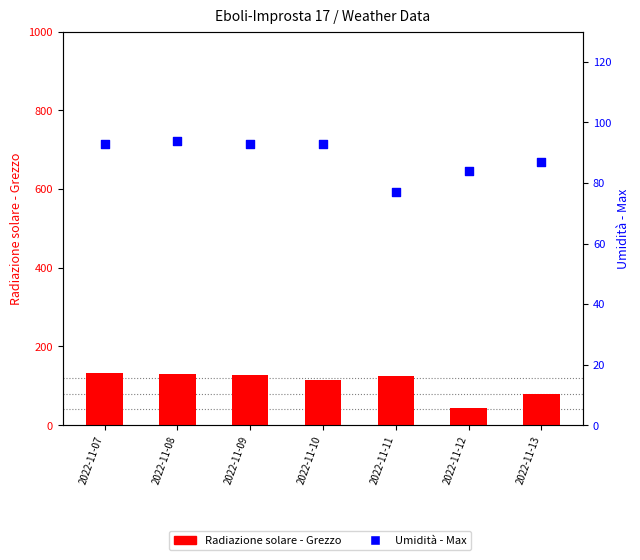

At which category is the sum across all series the highest?

2022-11-08